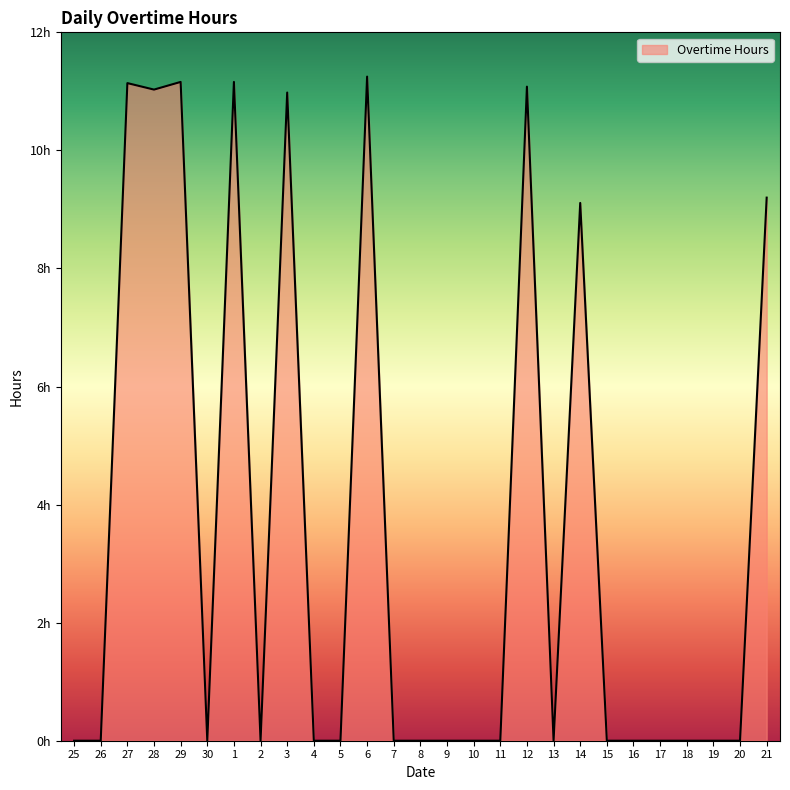

True or false: the data shows -6.7 at 15.

False